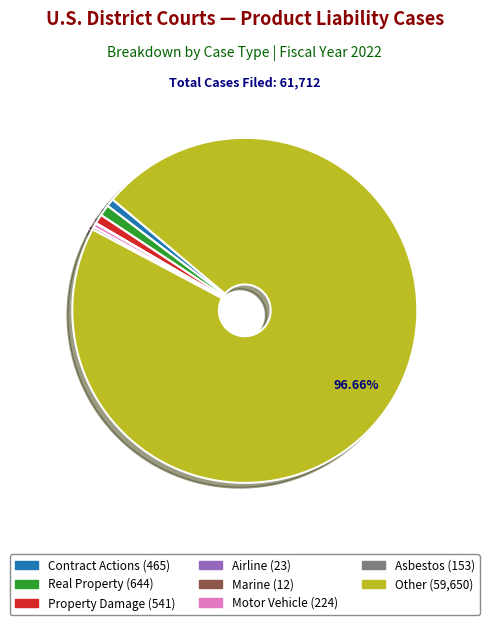

Is the sum of Contract Actions and Property Damage greater than half?

No